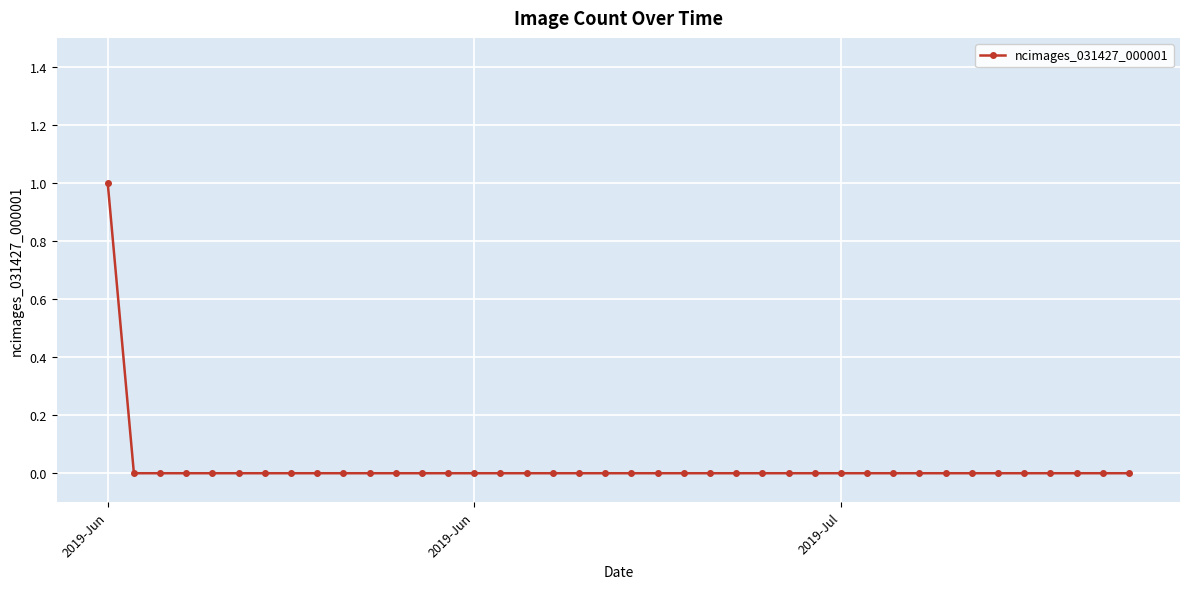

Count the number of data series in this chart.

1